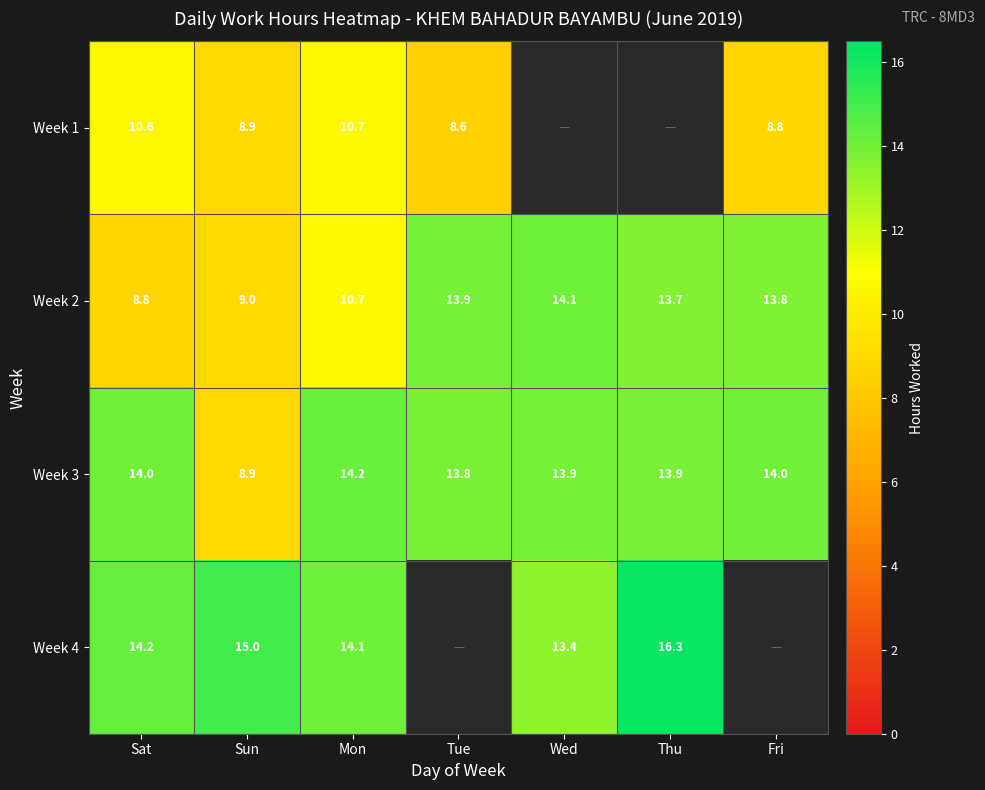

The Week 3 series shows 7.5 at Fri. True or false?

False